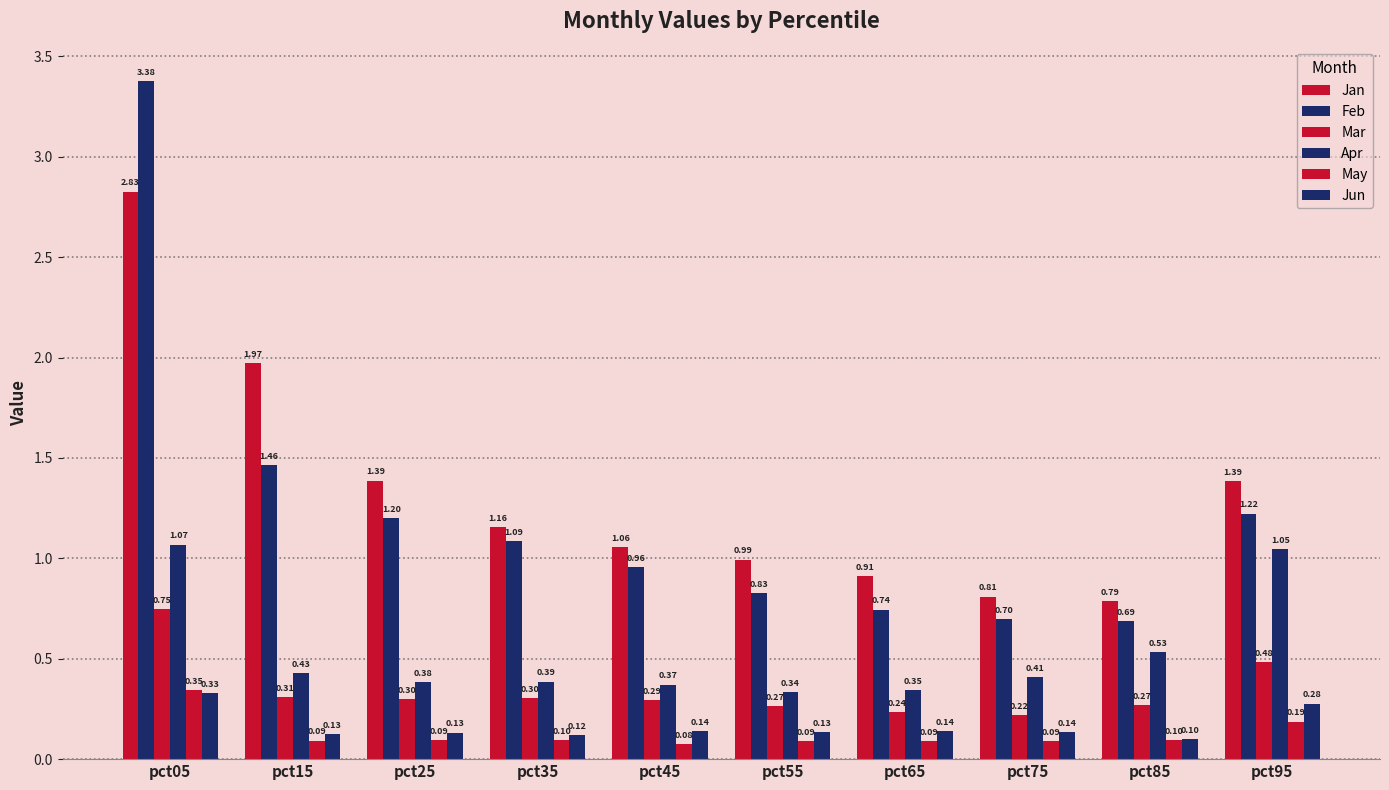

What is the spread (max minus min) of values at pct25?

1.3